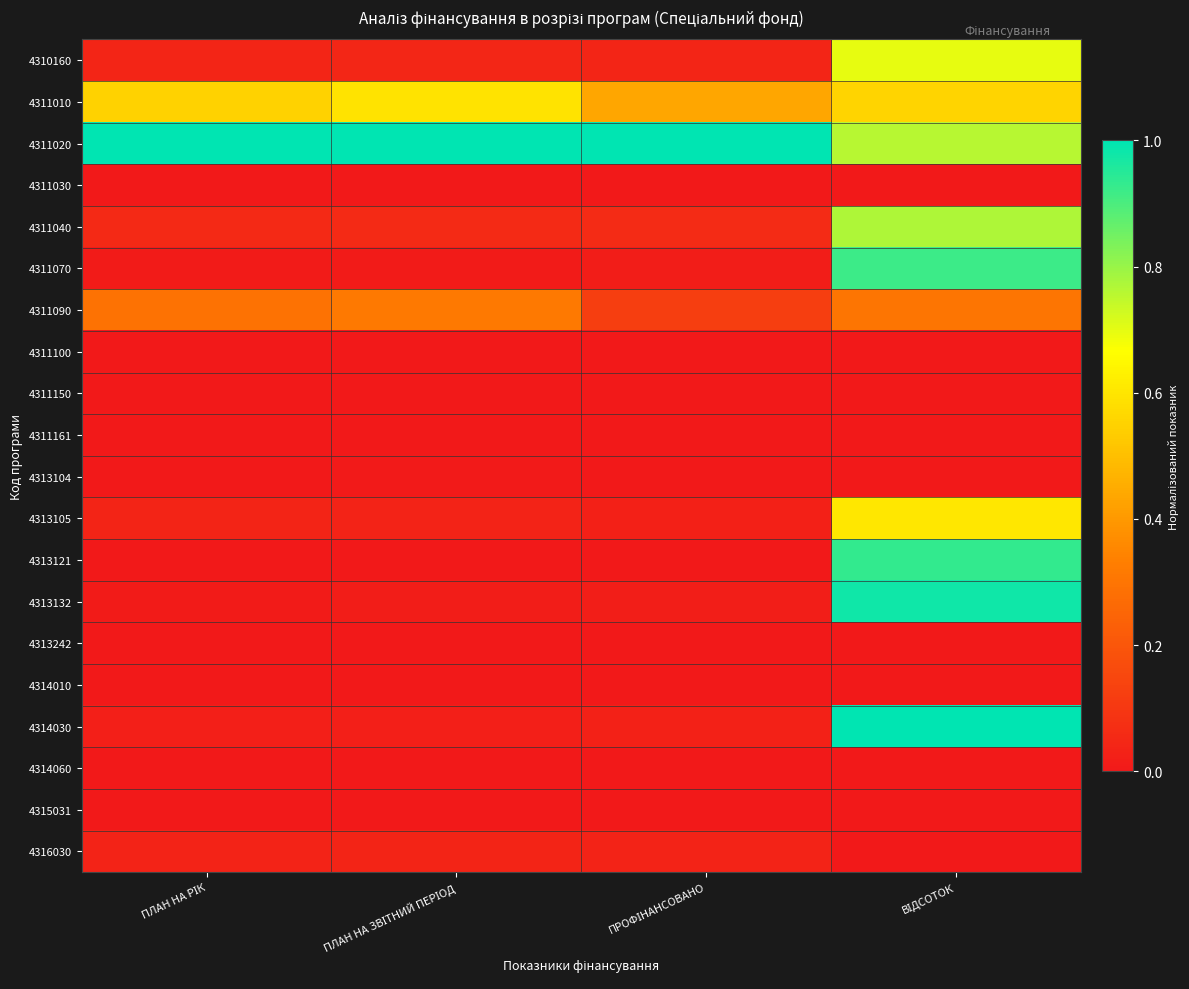

Which category has the highest value across all series?

ПЛАН НА РІК